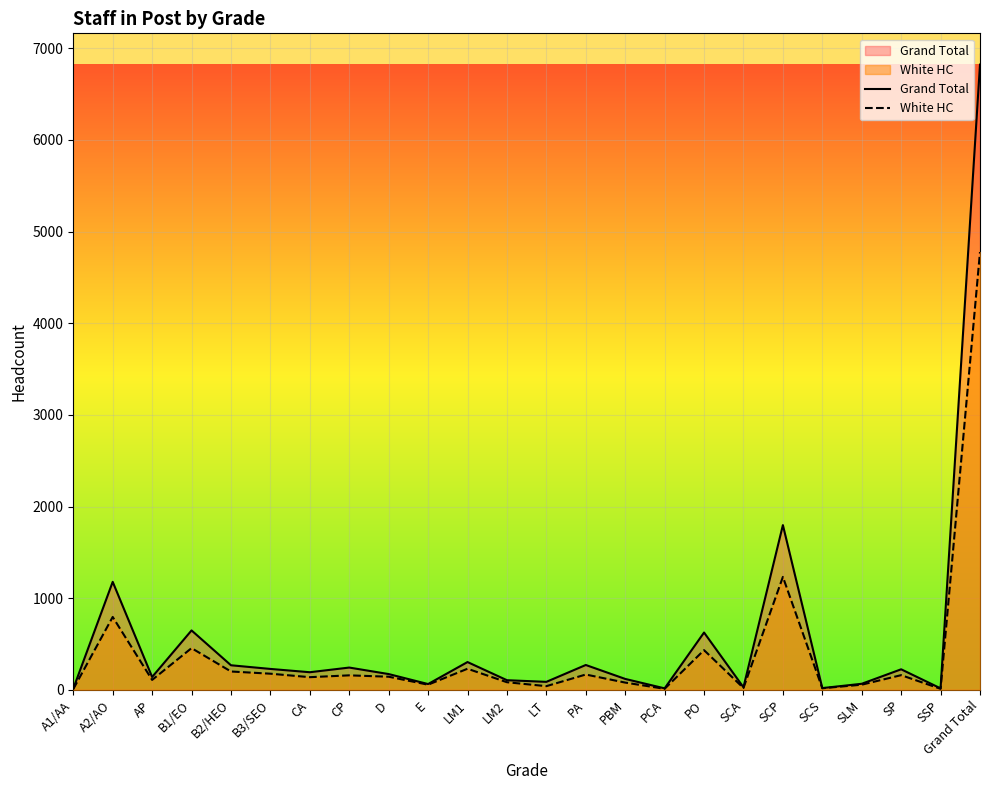

What are all the series names shown in the legend?

Grand Total, White HC